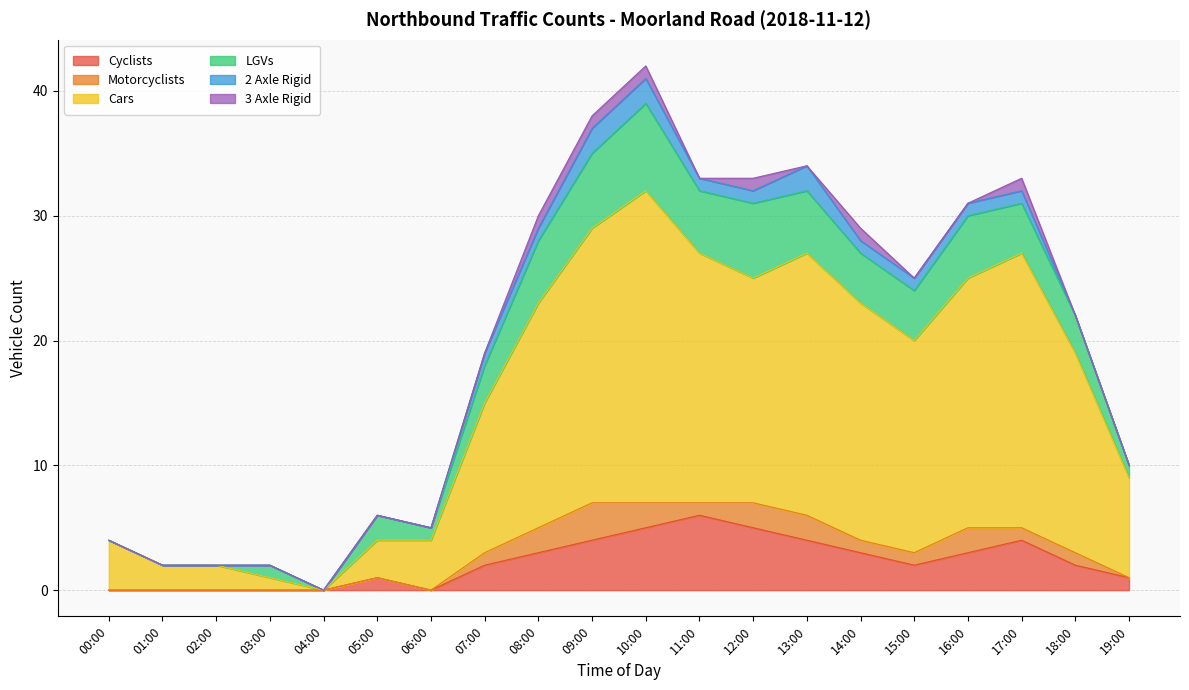

What is the spread (max minus min) of values at 15:00?

17